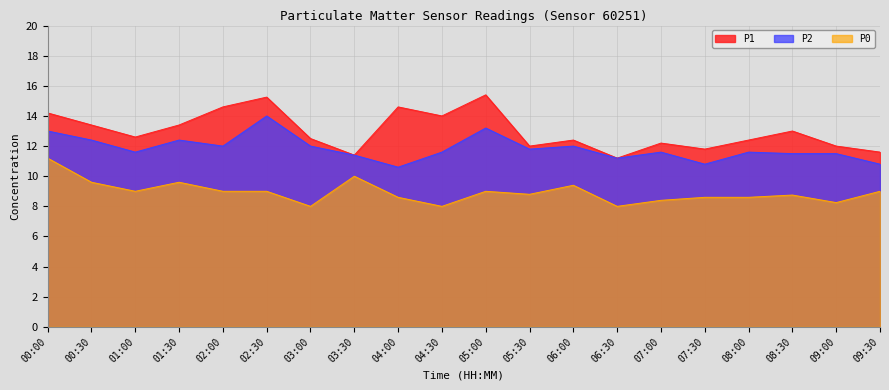

What is the total value across all series at 08:30?

33.2